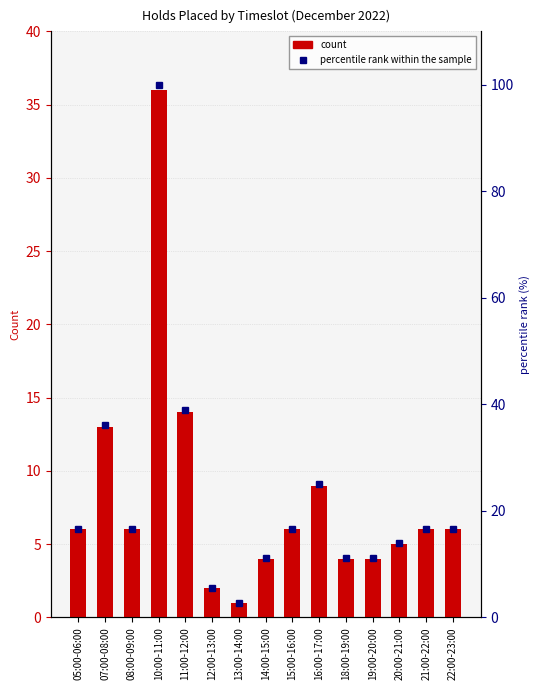

Which category has the highest value across all series?

10:00-11:00